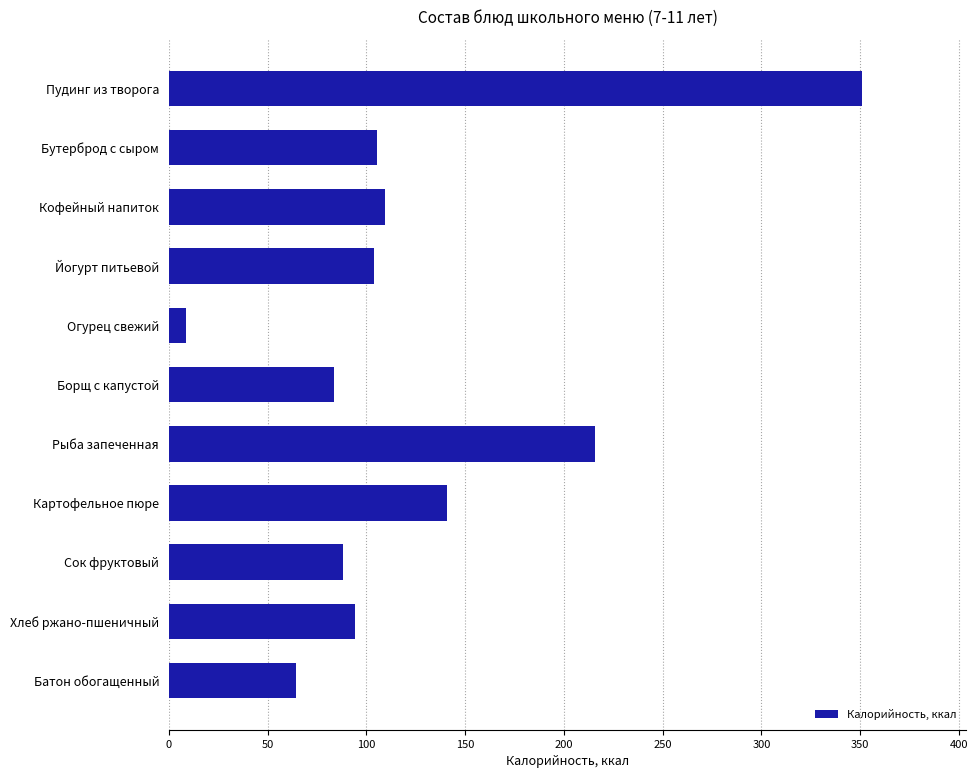

What is the value of the 5th bar from the top?

8.5